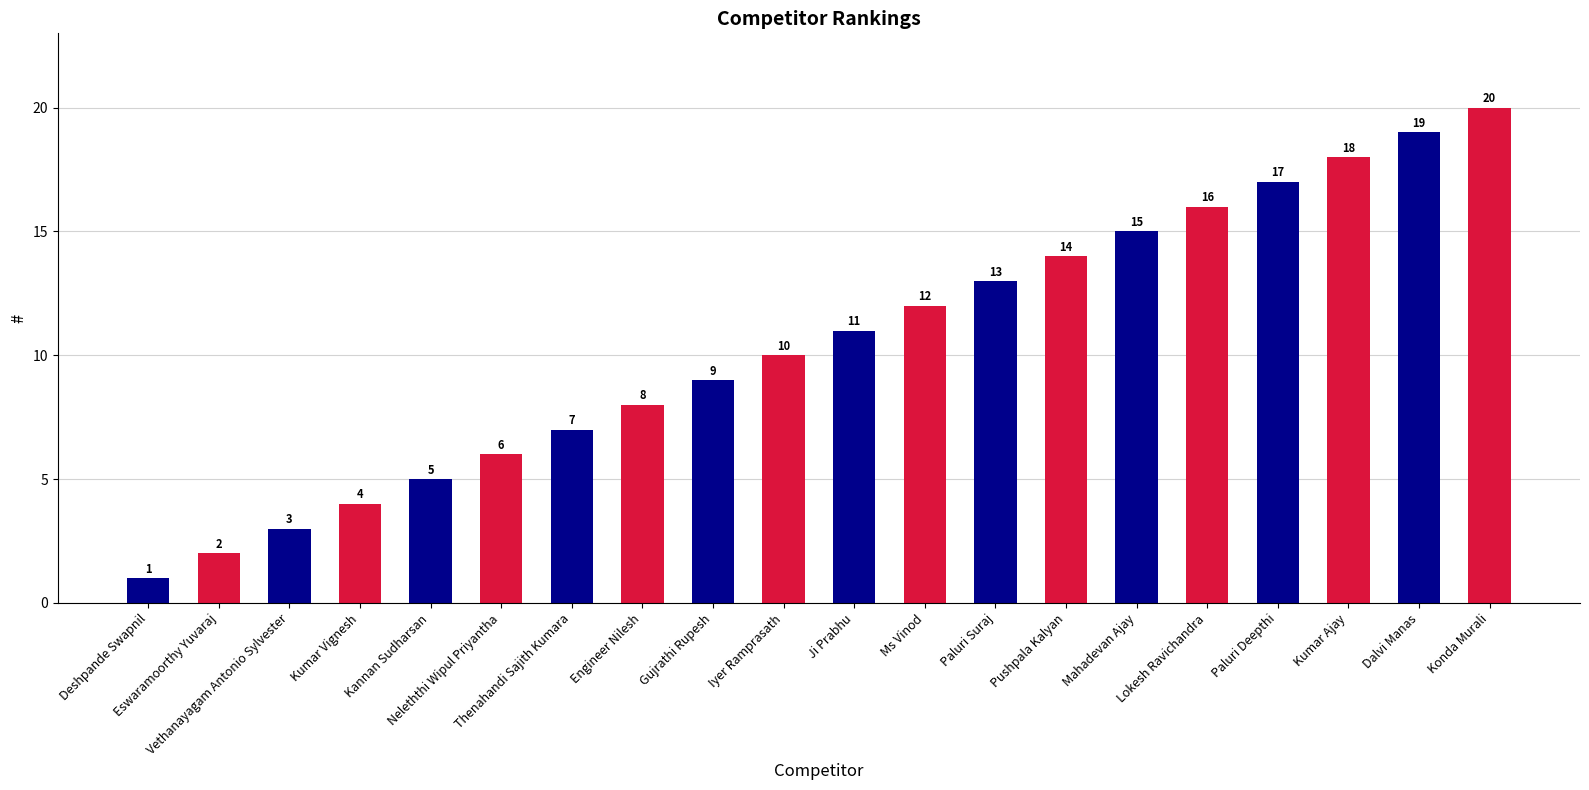

What is the sum of all values?

210